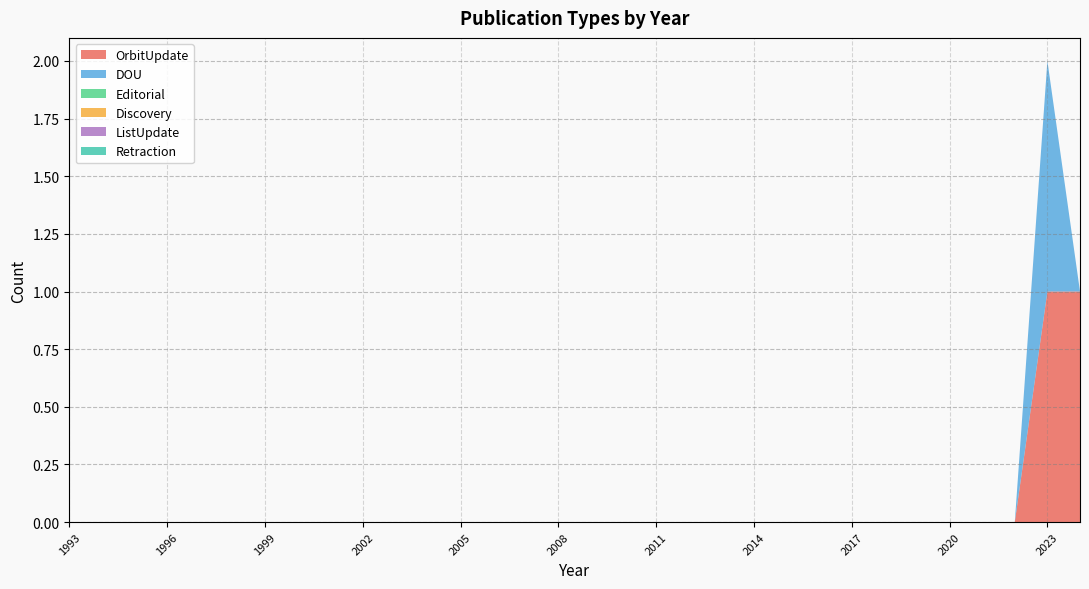

Reading right to left, what are all the values shown in this chart?

OrbitUpdate: 2024=1	2023=1	2022=0	2021=0	2020=0	2019=0	2018=0	2017=0	2016=0	2015=0	2014=0	2013=0	2012=0	2011=0	2010=0	2009=0	2008=0	2007=0	2006=0	2005=0	2004=0	2003=0	2002=0	2001=0	2000=0	1999=0	1998=0	1997=0	1996=0	1995=0	1994=0	1993=0
DOU: 2024=0	2023=1	2022=0	2021=0	2020=0	2019=0	2018=0	2017=0	2016=0	2015=0	2014=0	2013=0	2012=0	2011=0	2010=0	2009=0	2008=0	2007=0	2006=0	2005=0	2004=0	2003=0	2002=0	2001=0	2000=0	1999=0	1998=0	1997=0	1996=0	1995=0	1994=0	1993=0
Editorial: 2024=0	2023=0	2022=0	2021=0	2020=0	2019=0	2018=0	2017=0	2016=0	2015=0	2014=0	2013=0	2012=0	2011=0	2010=0	2009=0	2008=0	2007=0	2006=0	2005=0	2004=0	2003=0	2002=0	2001=0	2000=0	1999=0	1998=0	1997=0	1996=0	1995=0	1994=0	1993=0
Discovery: 2024=0	2023=0	2022=0	2021=0	2020=0	2019=0	2018=0	2017=0	2016=0	2015=0	2014=0	2013=0	2012=0	2011=0	2010=0	2009=0	2008=0	2007=0	2006=0	2005=0	2004=0	2003=0	2002=0	2001=0	2000=0	1999=0	1998=0	1997=0	1996=0	1995=0	1994=0	1993=0
ListUpdate: 2024=0	2023=0	2022=0	2021=0	2020=0	2019=0	2018=0	2017=0	2016=0	2015=0	2014=0	2013=0	2012=0	2011=0	2010=0	2009=0	2008=0	2007=0	2006=0	2005=0	2004=0	2003=0	2002=0	2001=0	2000=0	1999=0	1998=0	1997=0	1996=0	1995=0	1994=0	1993=0
Retraction: 2024=0	2023=0	2022=0	2021=0	2020=0	2019=0	2018=0	2017=0	2016=0	2015=0	2014=0	2013=0	2012=0	2011=0	2010=0	2009=0	2008=0	2007=0	2006=0	2005=0	2004=0	2003=0	2002=0	2001=0	2000=0	1999=0	1998=0	1997=0	1996=0	1995=0	1994=0	1993=0